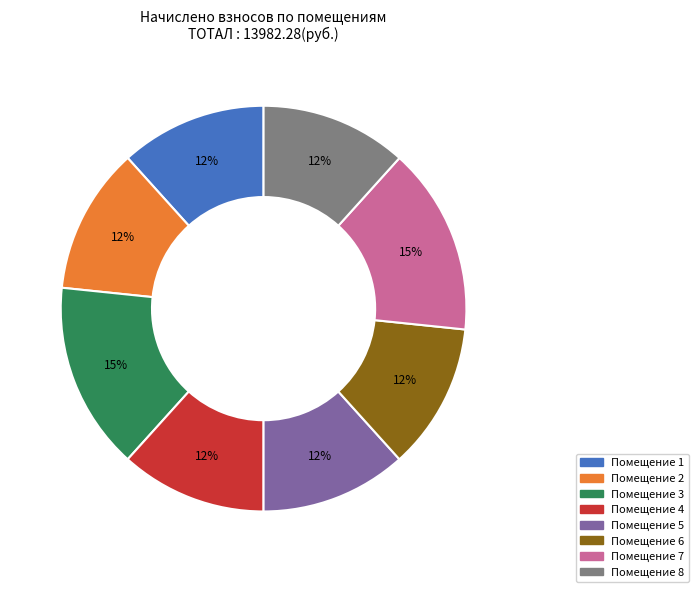

To the nearest percent, what is the average slice percentage?

12%